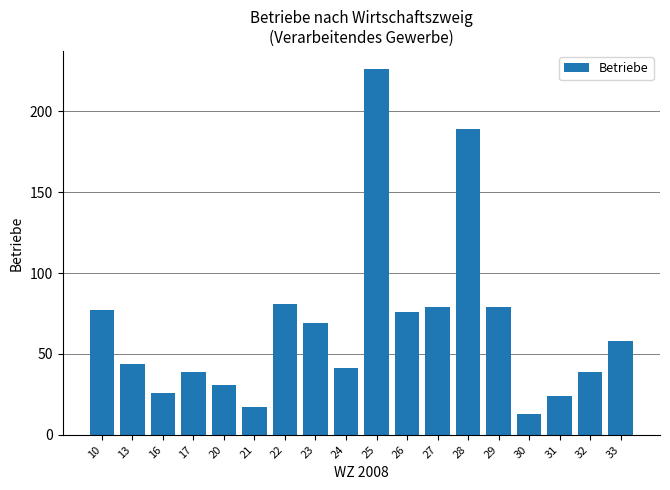

Reading left to right, what are all the values shown in this chart?

77	44	26	39	31	17	81	69	41	226	76	79	189	79	13	24	39	58